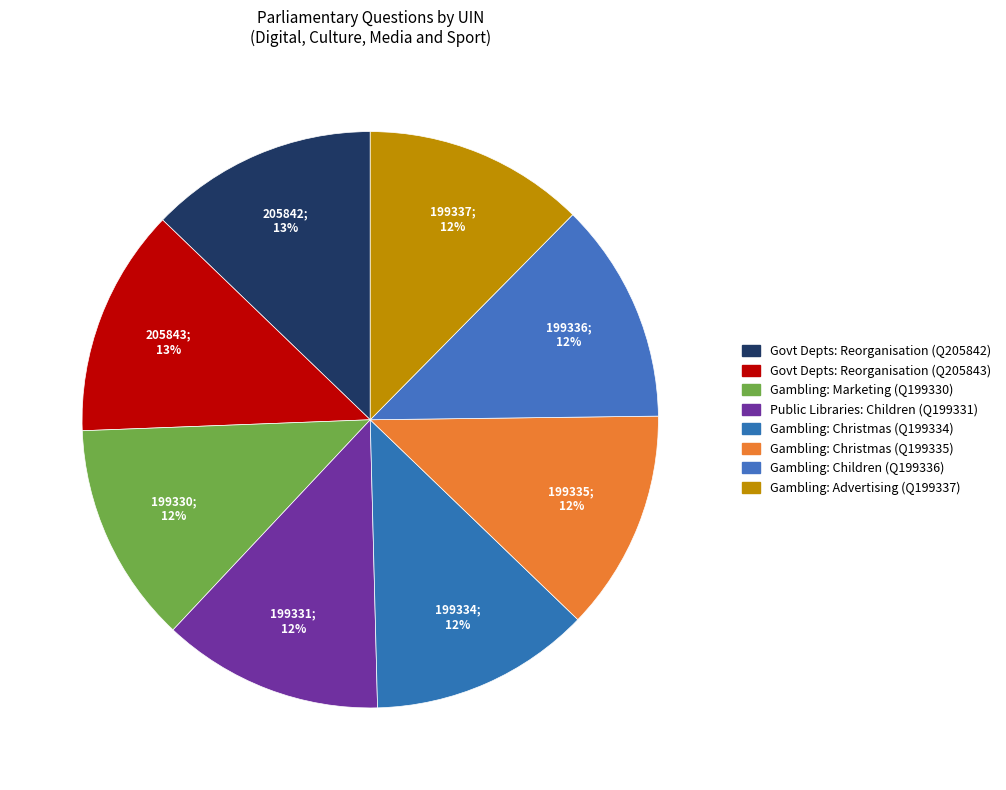

To the nearest percent, what is the average slice percentage?

12%